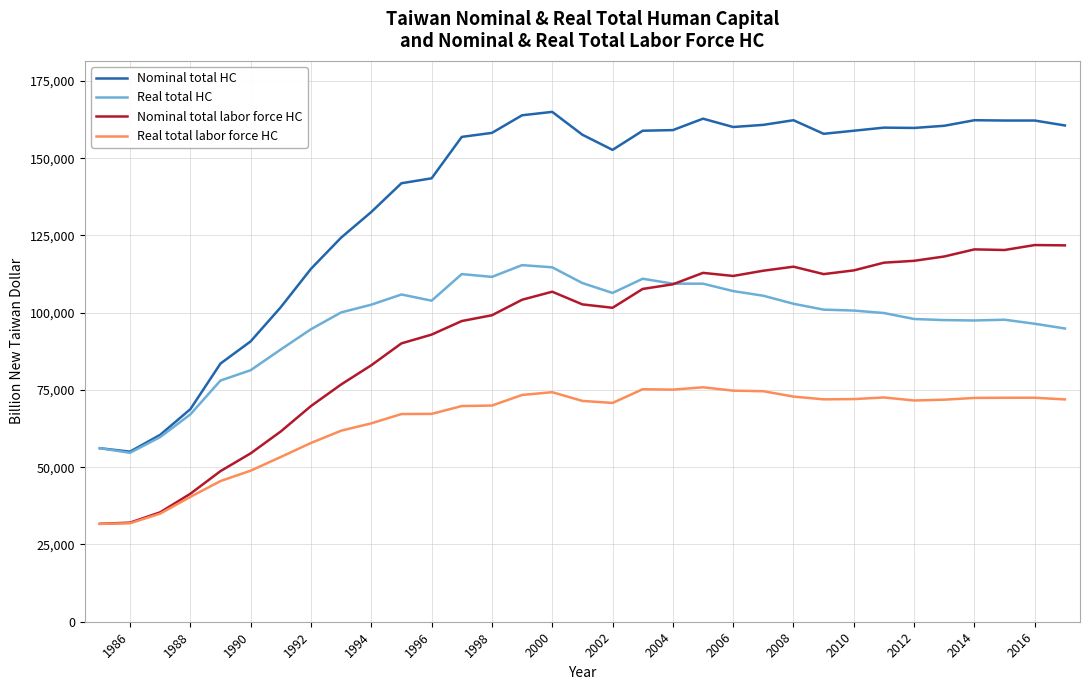

True or false: Real total HC and Real total labor force HC cross at least once.

False